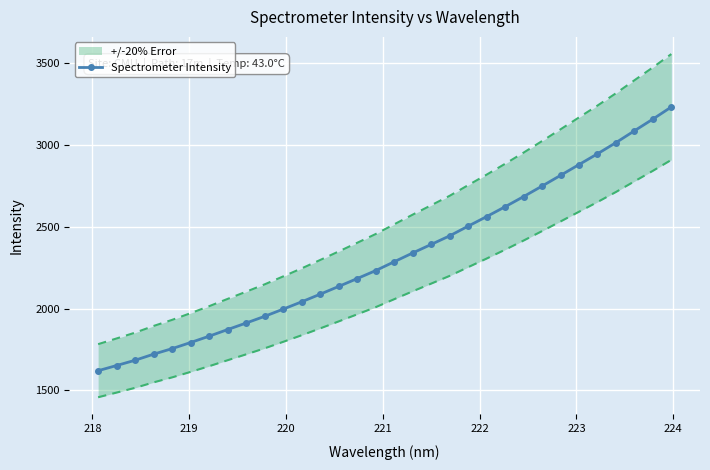

True or false: the data has more than 0 interior local peaks.

False